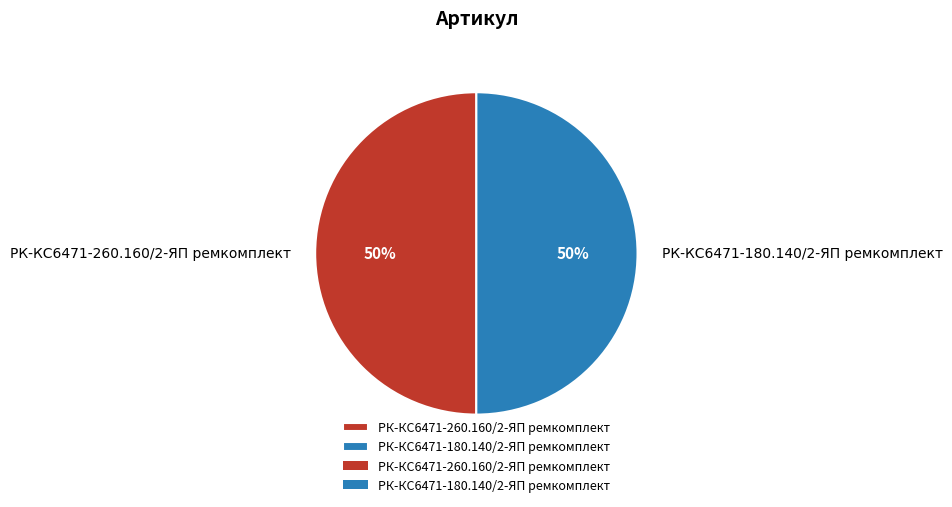

True or false: РК-КС6471-260.160/2-ЯП ремкомплект accounts for 43% of the total.

False